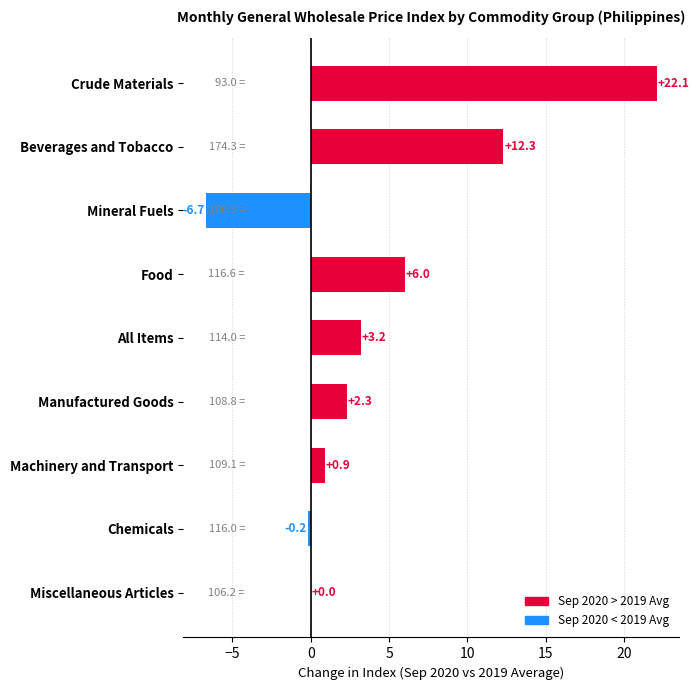

Count the number of values greater than 2.

5